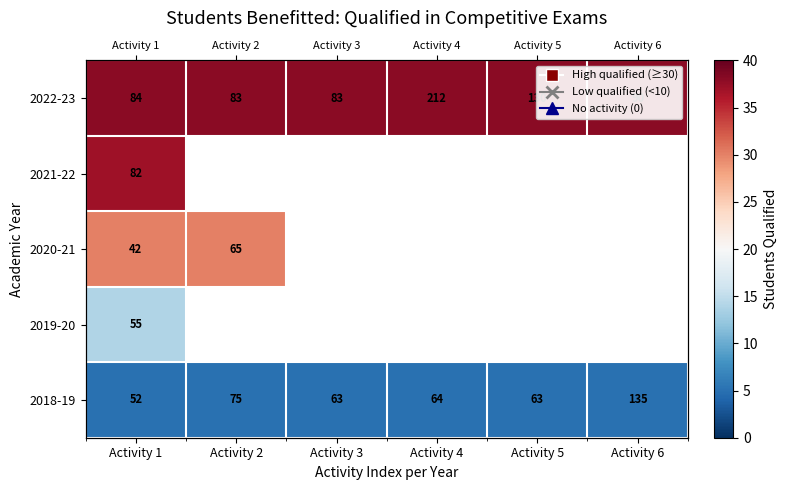

The 2019-20 series shows 0 at Activity 6. True or false?

True